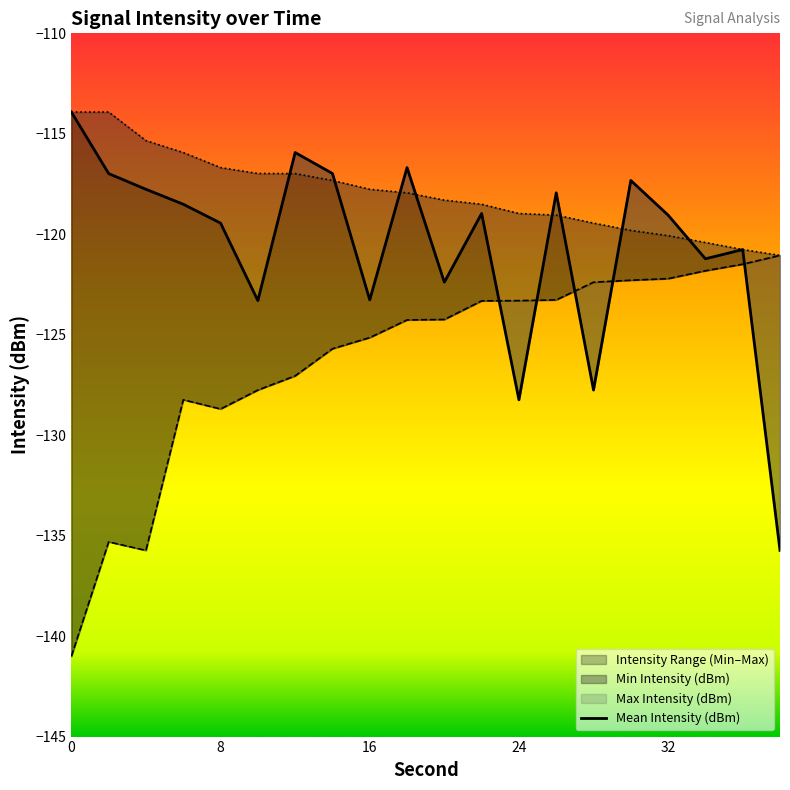

How many lines are shown in the chart?

3